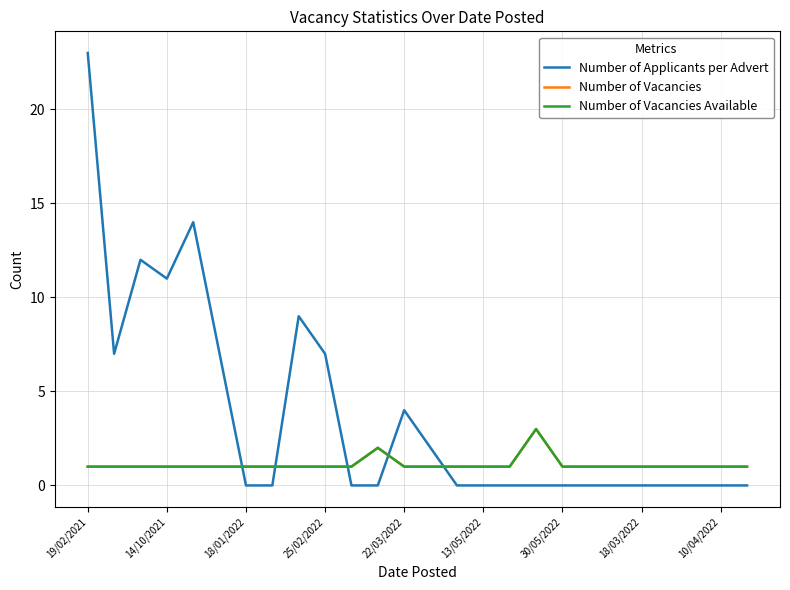

What is the maximum value for Number of Vacancies?

3